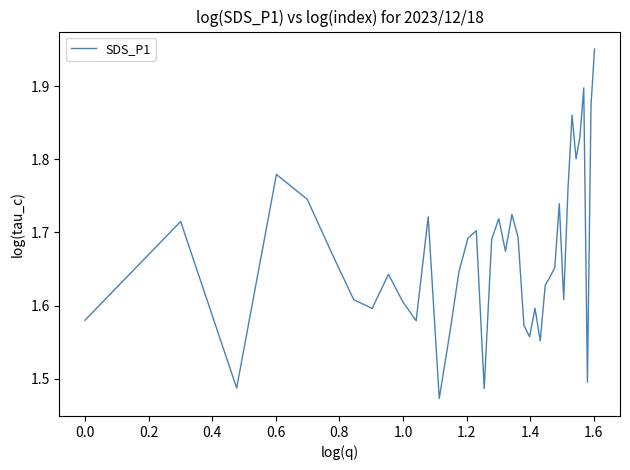

What is the difference between the maximum and minimum values?

0.5